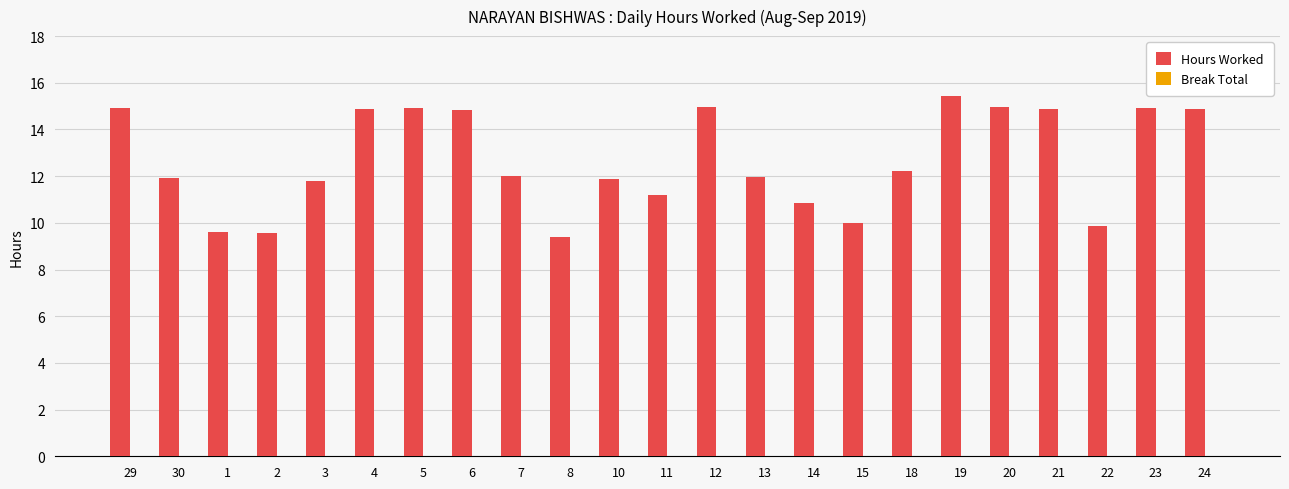

What is the maximum value shown in the chart?

15.4